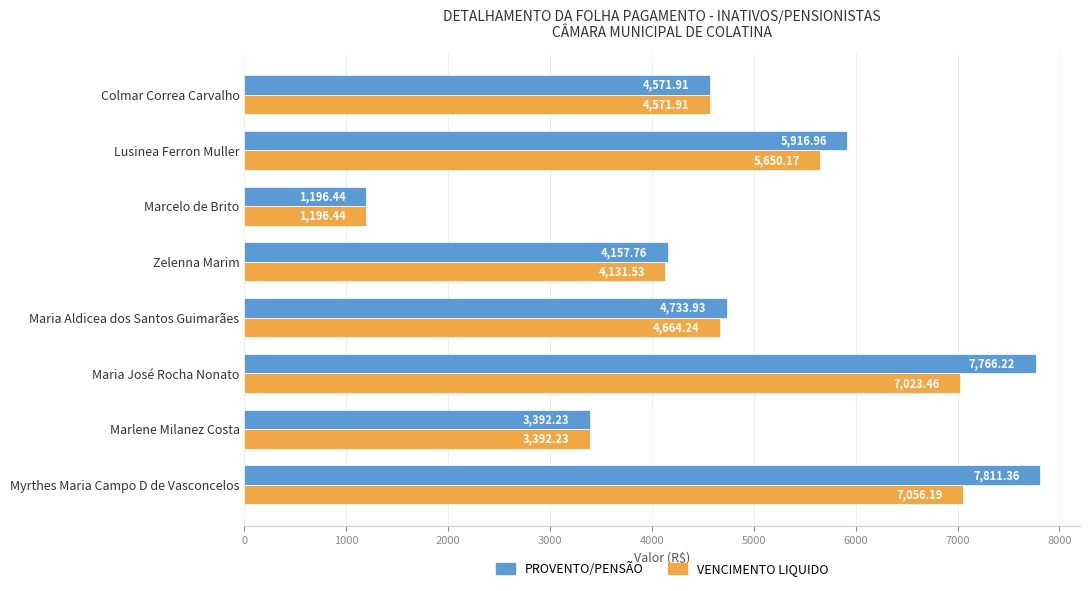

Between Lusinea Ferron Muller and Maria José Rocha Nonato, which series saw the biggest shift?

PROVENTO/PENSÃO